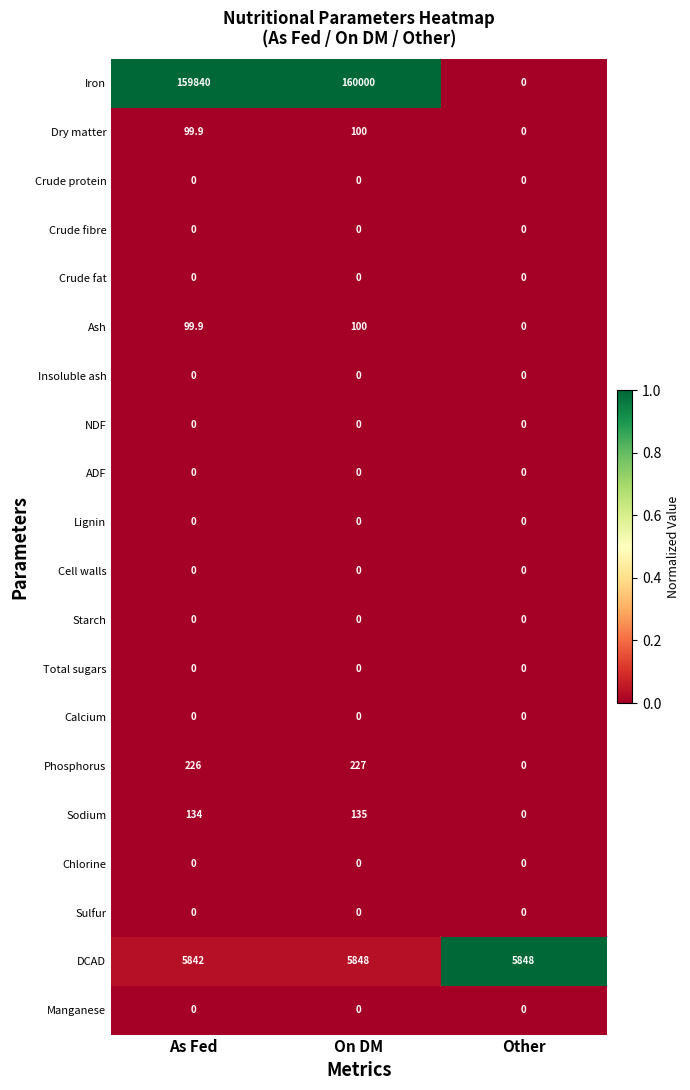

At which category does the chart reach its peak across all series?

On DM